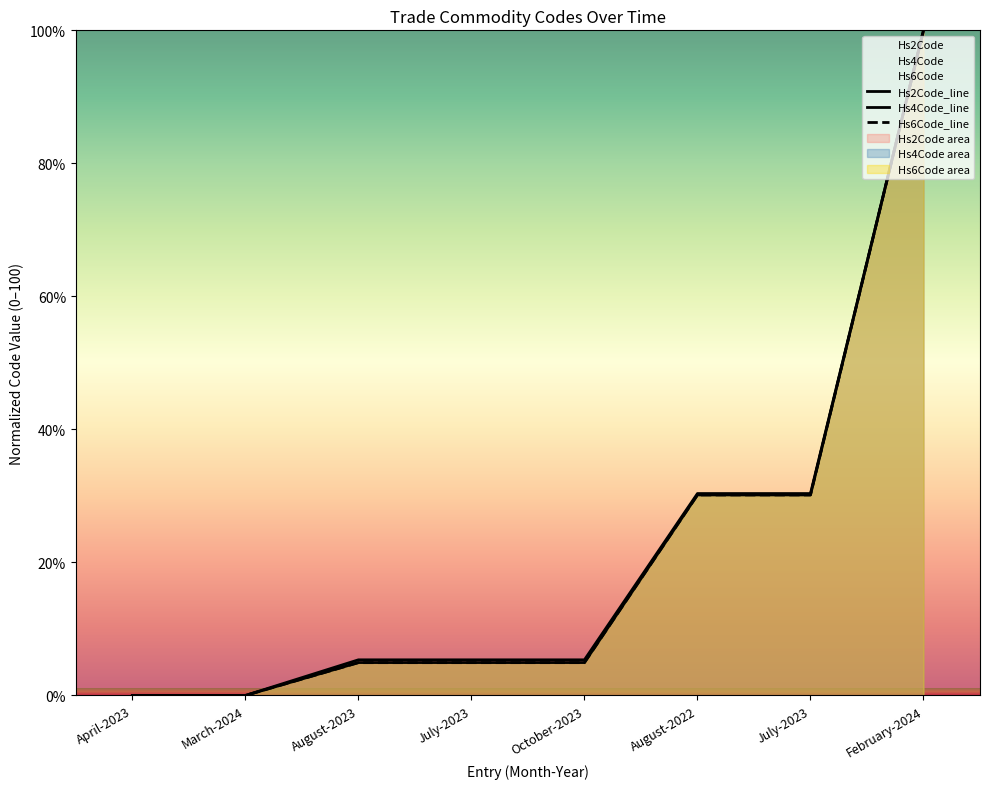

List the series in order of their peak value, highest first.

Commodity_Hs6Code, Commodity_Hs4Code, Commodity_Hs2Code